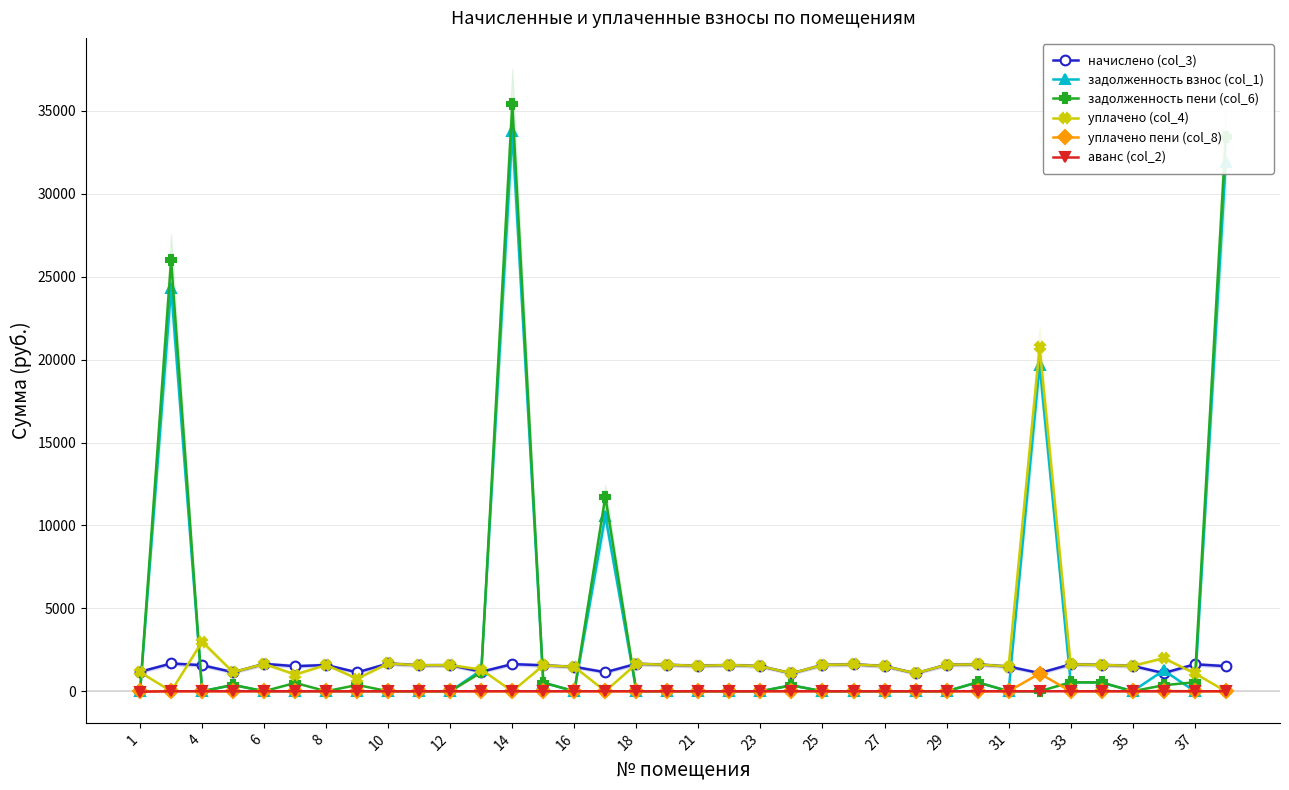

Which category has the highest value in the задолженность взнос (col_1) series?

14